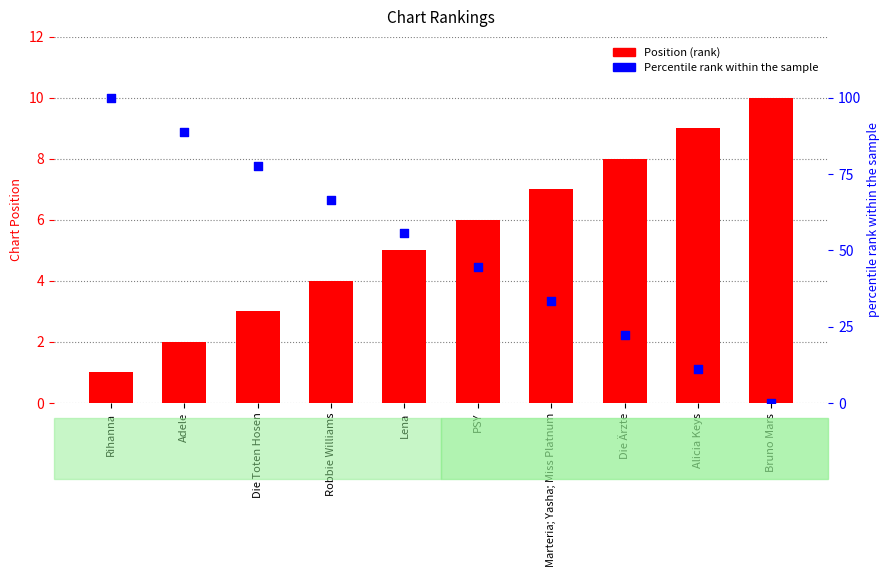

At how many categories does at least one series exceed 37?

6